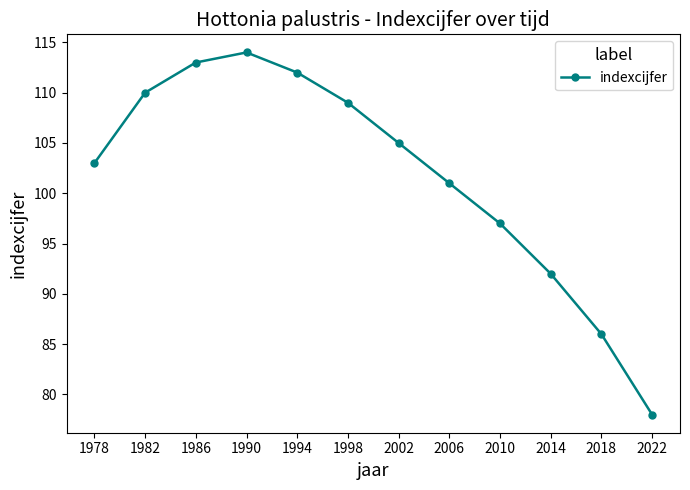

Is it true that the value at 2018 is 135?

False